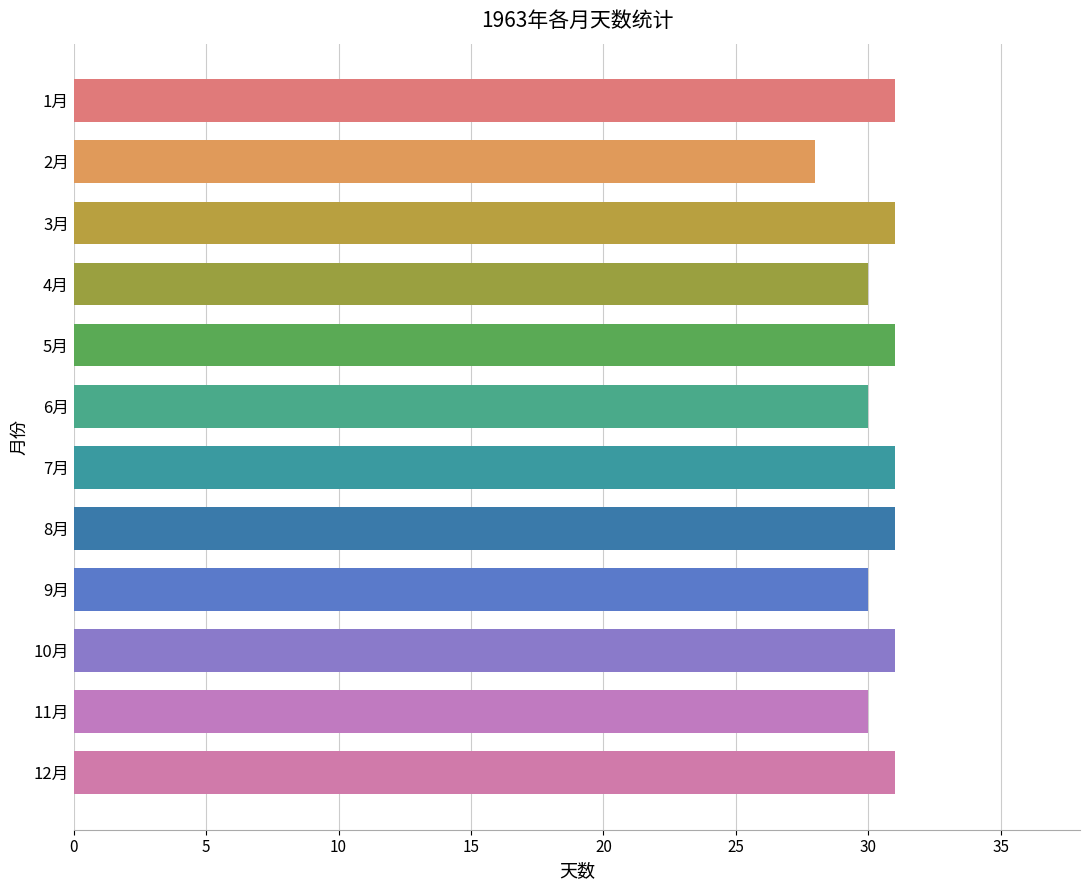

Reading top to bottom, transcribe all the data shown in this chart.

31	28	31	30	31	30	31	31	30	31	30	31